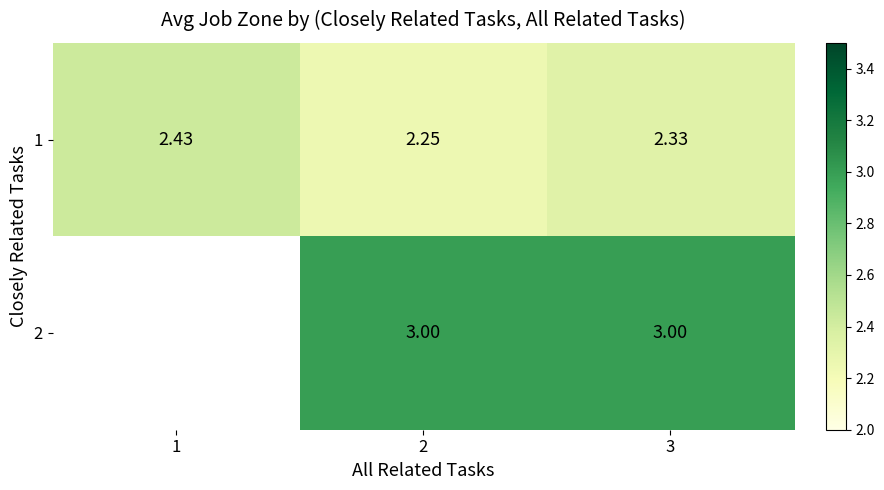

Is the value of 1 at 2 greater than the value of 2 at 3?

No